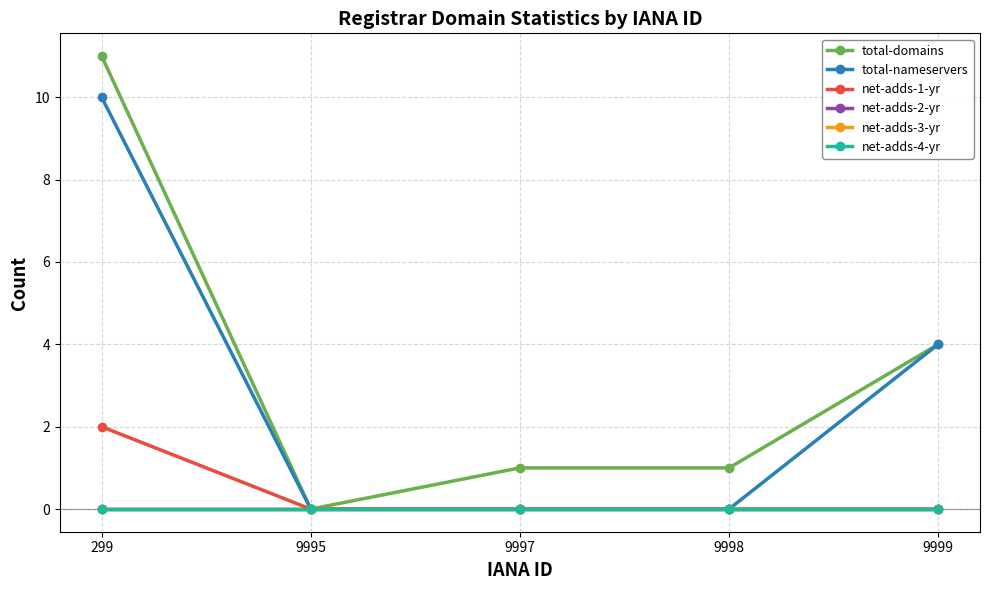

The value of total-nameservers at 9999 is 7. True or false?

False